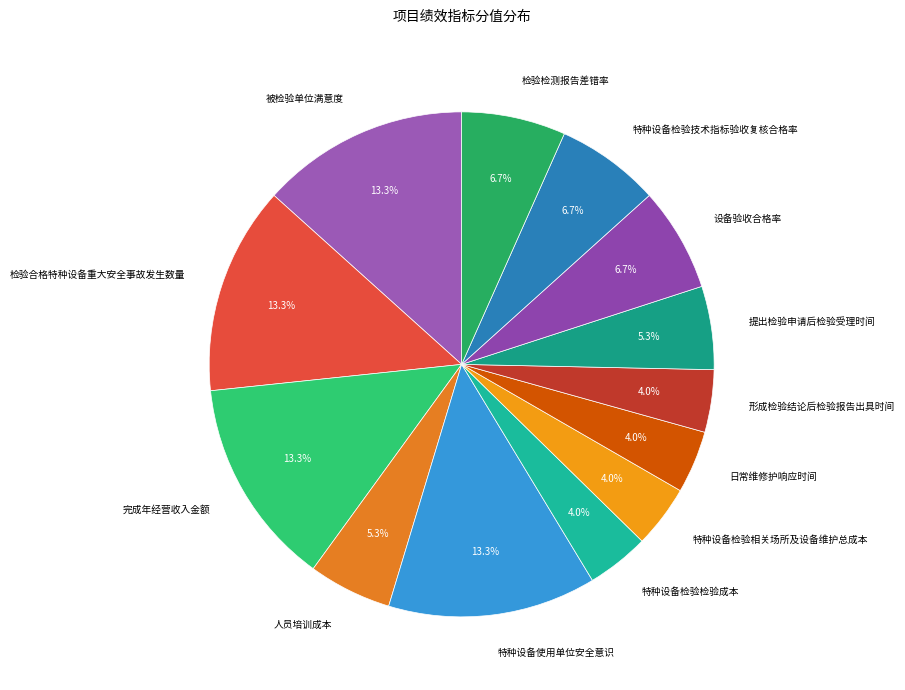

Which has a higher value, 日常维修护响应时间 or 特种设备使用单位安全意识?

特种设备使用单位安全意识